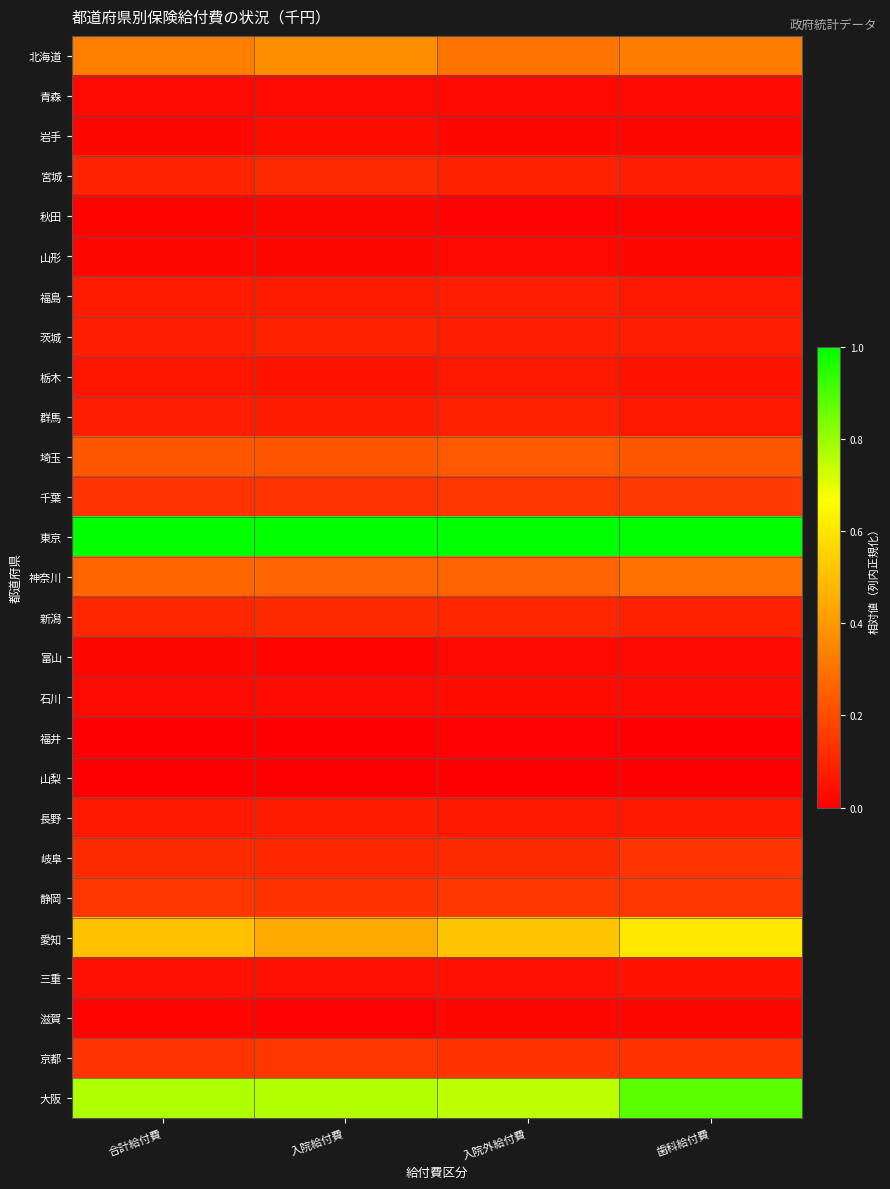

What is the total value across all series at 歯科給付費?

4.6